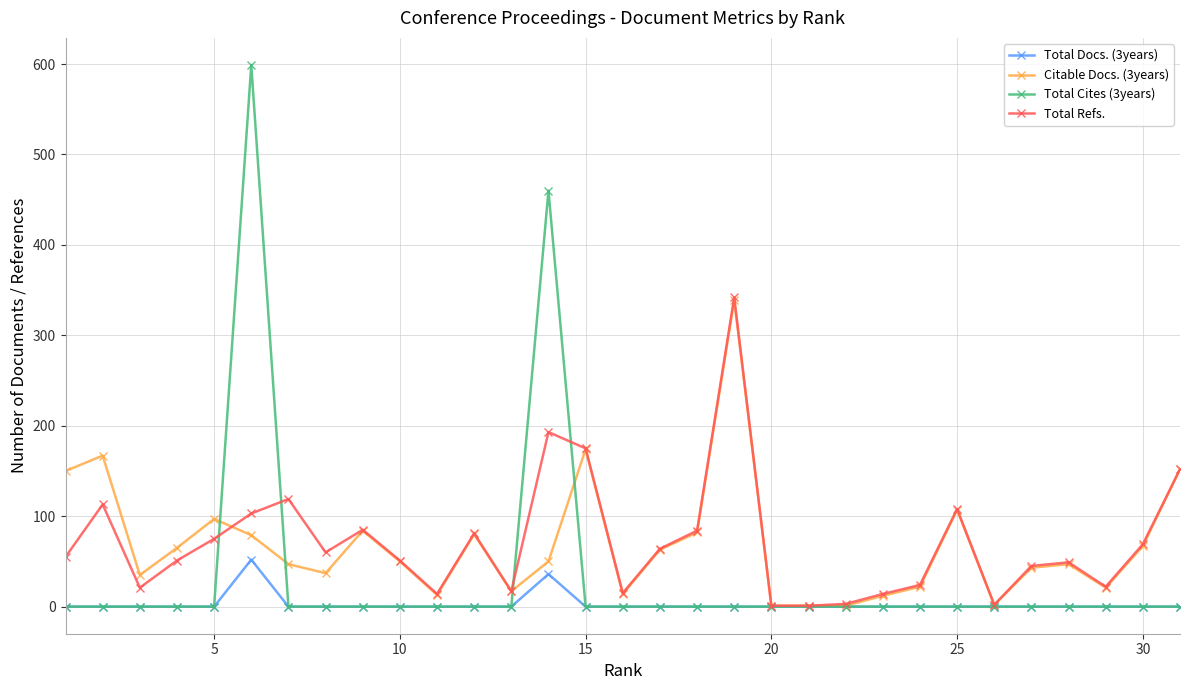

Count the number of categories in the chart.

31